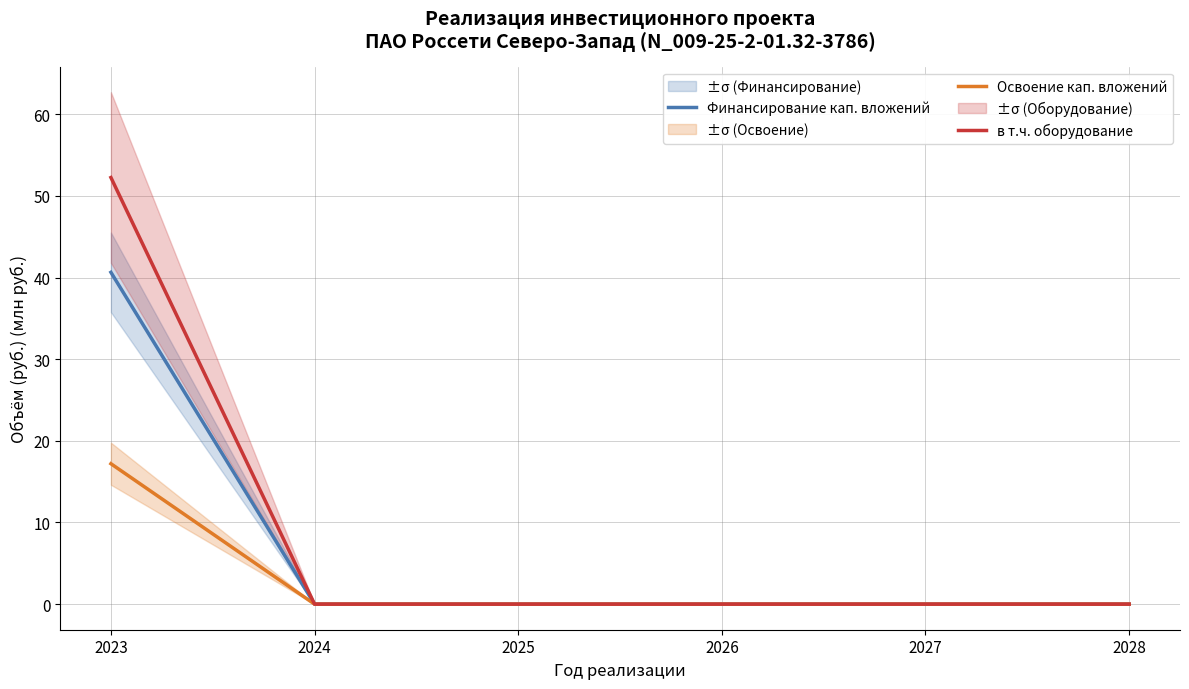

Which series changed the most between 2025 and 2026?

Финансирование кап. вложений